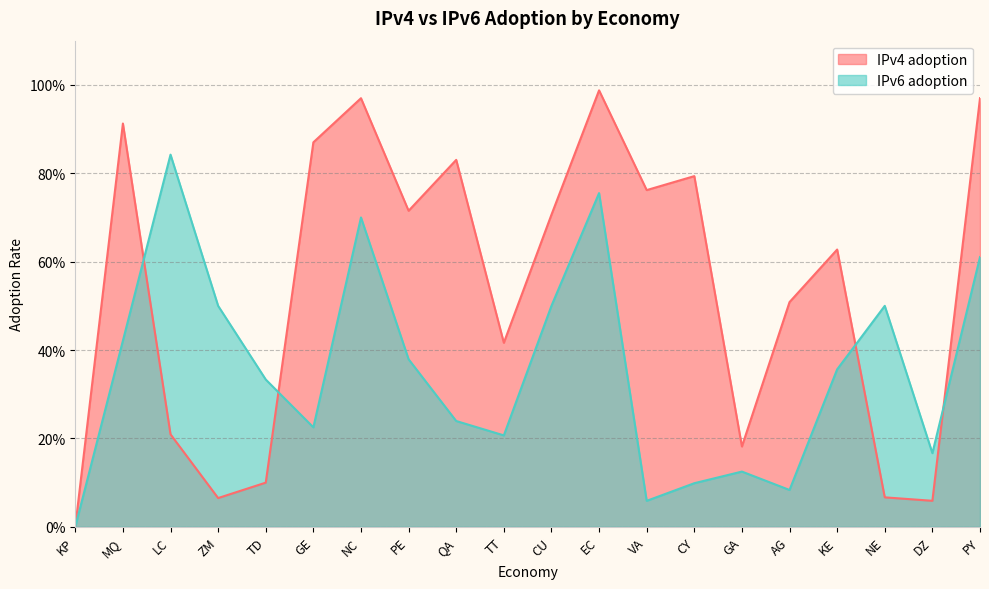

What is the highest value of the IPv6 adoption series?

0.8